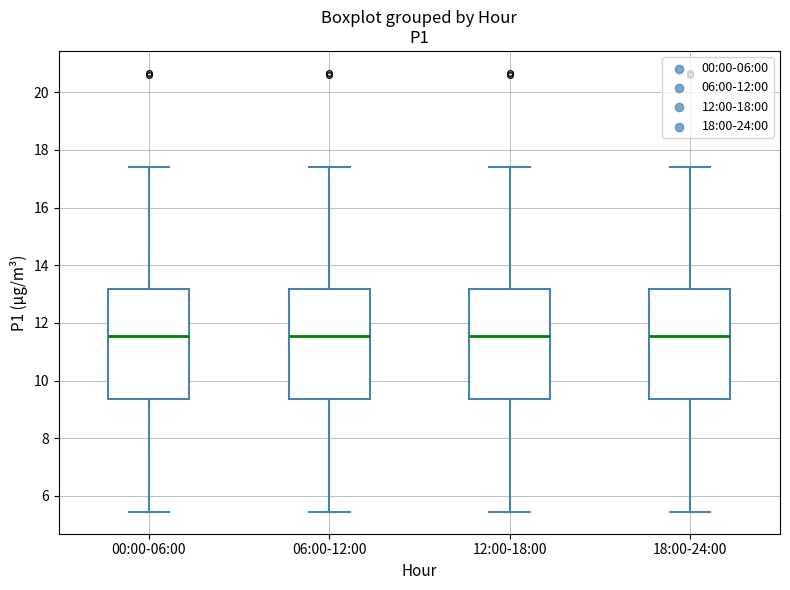

Reading left to right, transcribe this box plot: for each box, give where its median line is, the range the box spans, and where its two whiskers end, as read against the y-axis. The values are not printed on the chart, so give them approximately, as read against the axis.

00:00-06:00: median 11.6, box 9.4 to 13.2, whiskers 5.4 to 17.4
06:00-12:00: median 11.6, box 9.4 to 13.2, whiskers 5.4 to 17.4
12:00-18:00: median 11.6, box 9.4 to 13.2, whiskers 5.4 to 17.4
18:00-24:00: median 11.6, box 9.4 to 13.2, whiskers 5.4 to 17.4